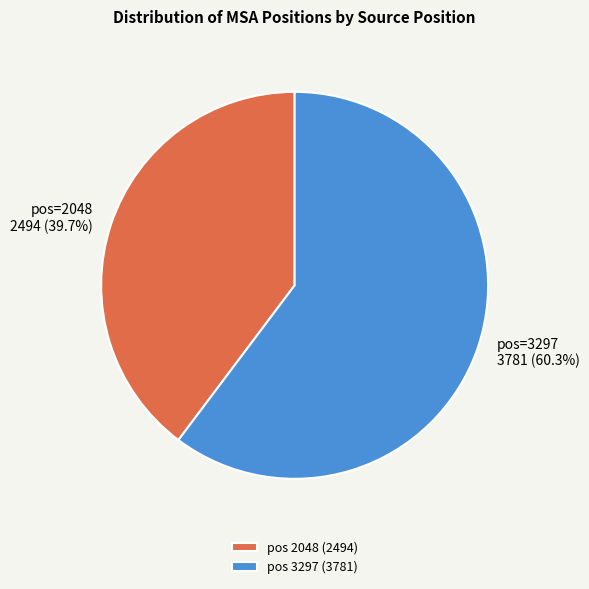

What portion of the pie excludes pos=2048 2494 (39.7%)?

60.3%